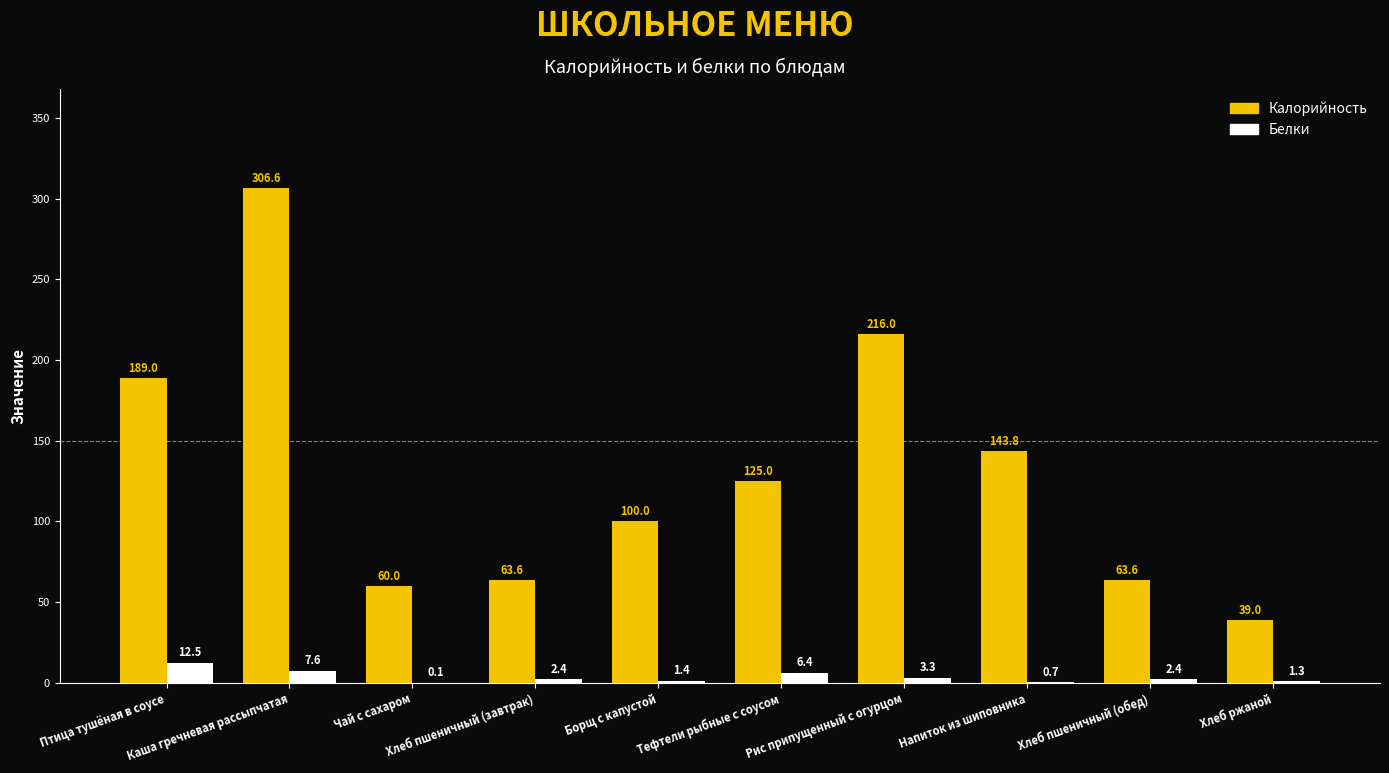

Which series has the largest total across all categories?

Калорийность